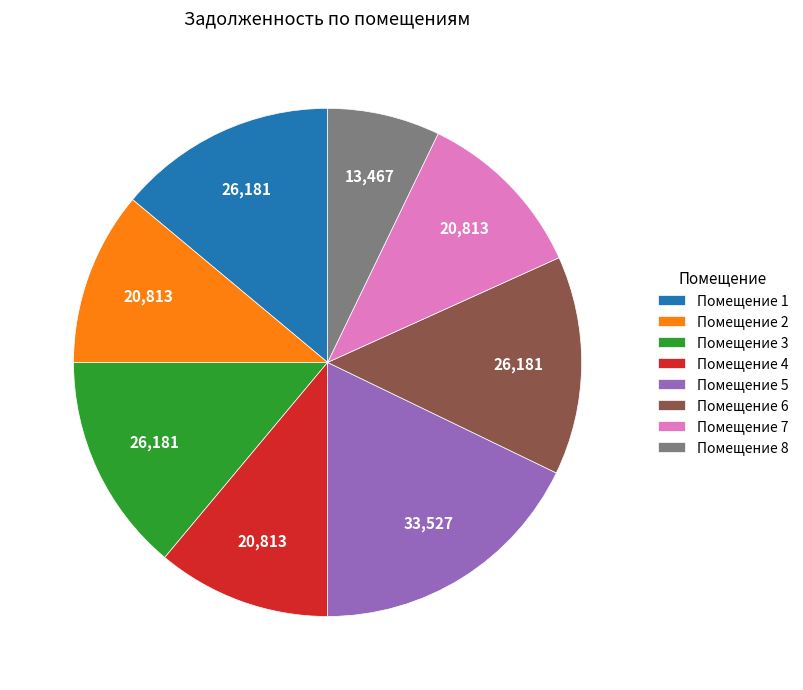

True or false: Помещение 8 accounts for 7% of the total.

True